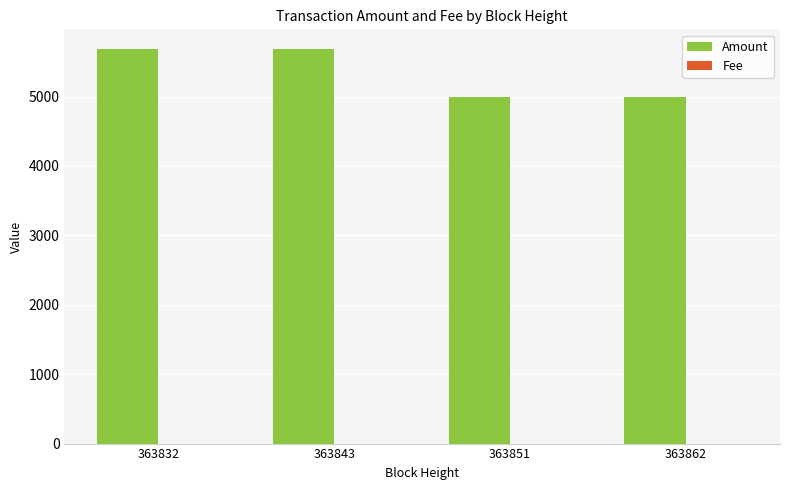

Which series has the widest spread of values?

Amount